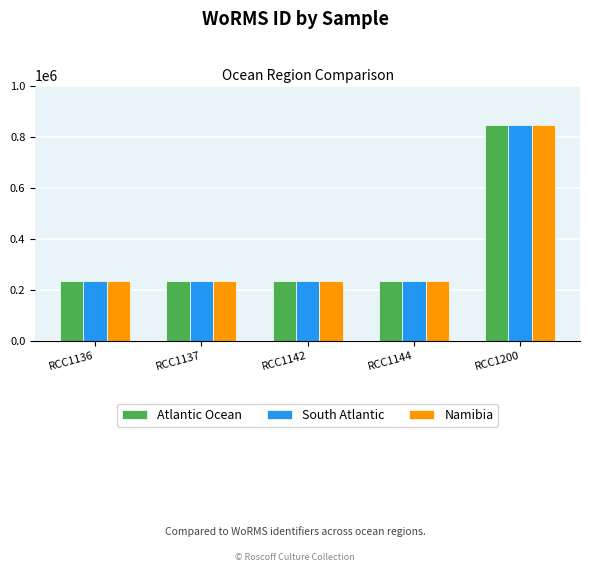

Does the chart contain stacked bars?

No